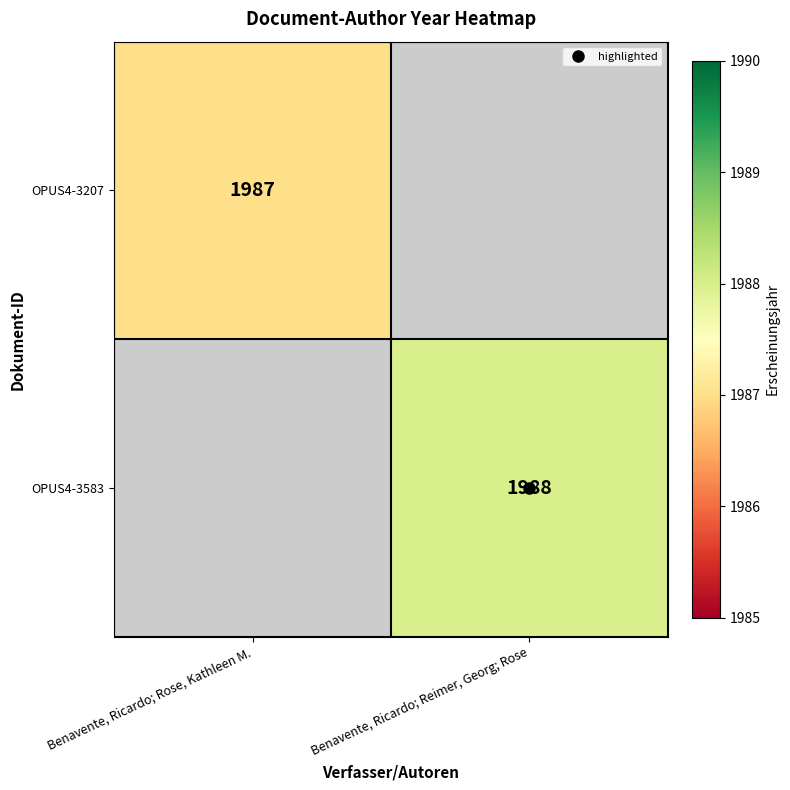

List the labels in order of OPUS4-3207 value, smallest first.

Benavente, Ricardo; Rose, Kathleen M., Benavente, Ricardo; Reimer, Georg; Rose